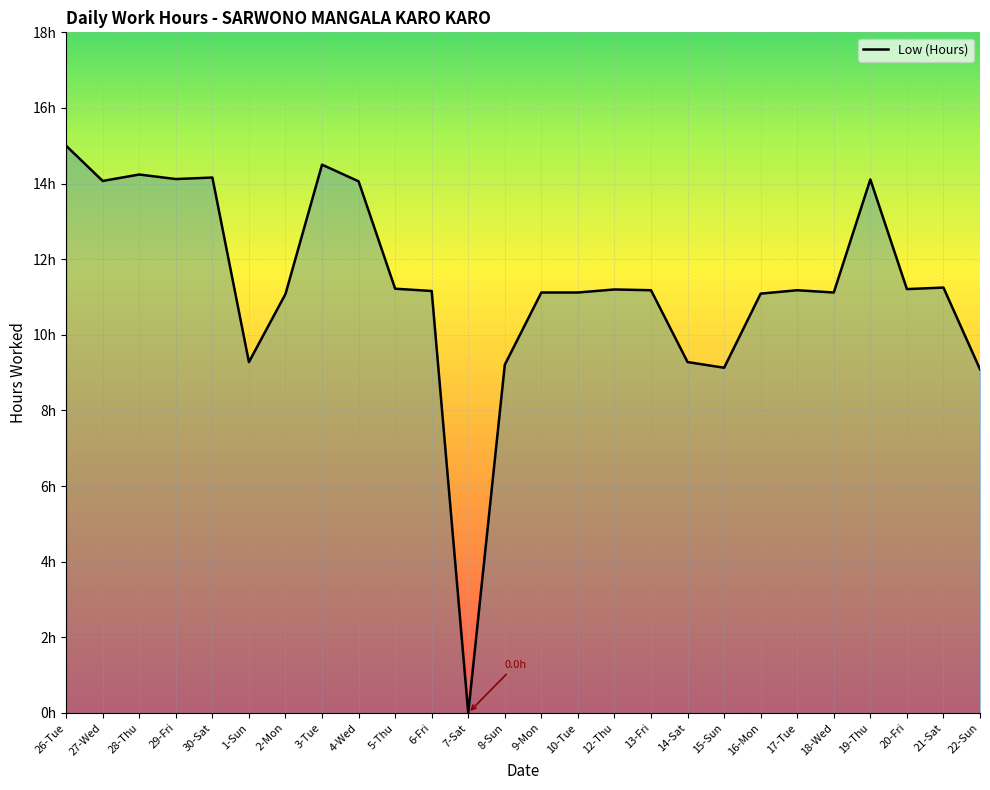

List the labels in order of value, largest first.

26-Tue, 3-Tue, 28-Thu, 30-Sat, 29-Fri, 19-Thu, 27-Wed, 4-Wed, 21-Sat, 5-Thu, 20-Fri, 12-Thu, 13-Fri, 17-Tue, 6-Fri, 9-Mon, 10-Tue, 18-Wed, 16-Mon, 2-Mon, 1-Sun, 14-Sat, 8-Sun, 15-Sun, 22-Sun, 7-Sat